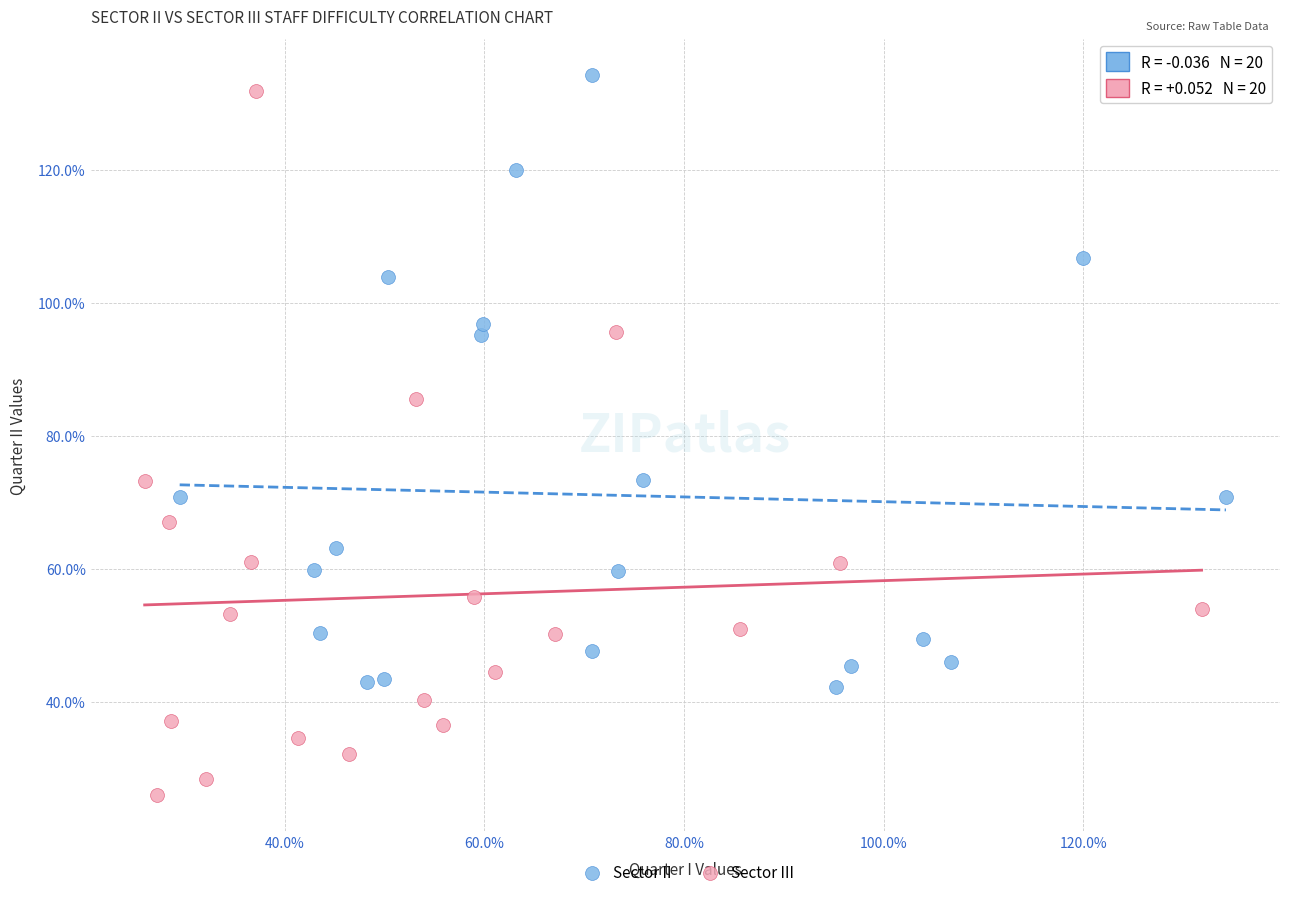

What are all the series names shown in the legend?

Sector II, Sector III